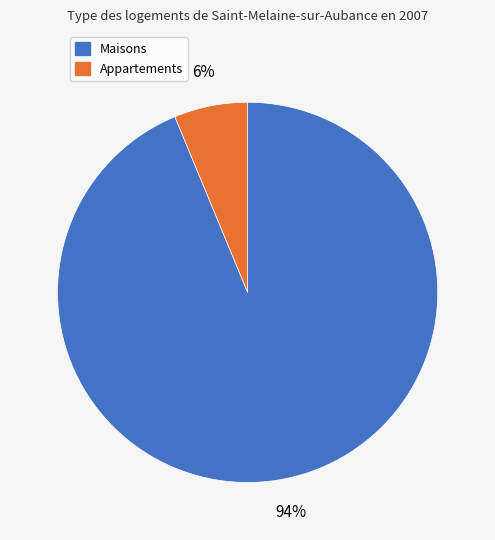

The Appartements slice represents 6% of the pie. True or false?

True